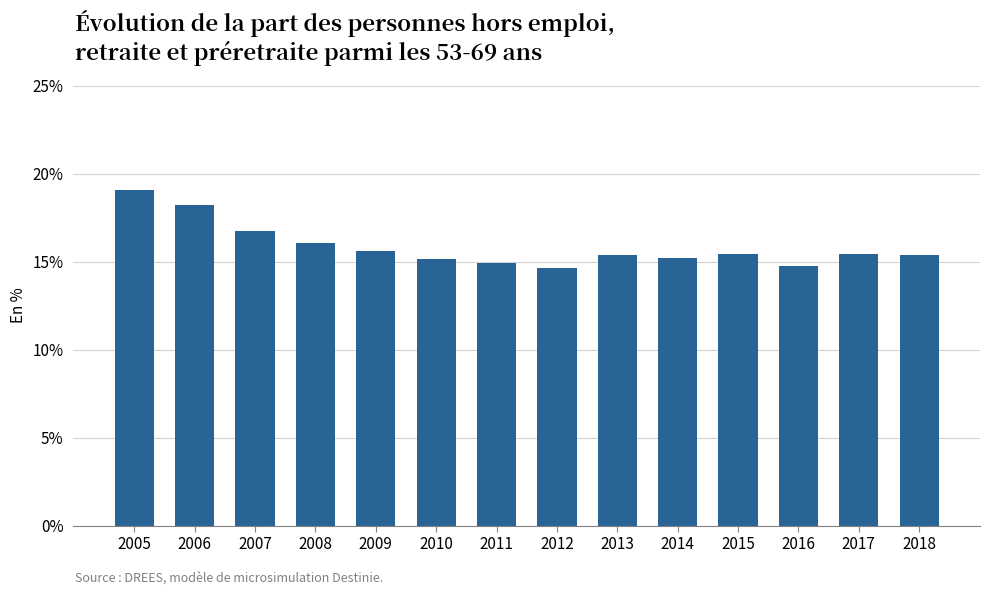

Which label corresponds to the largest value in the chart?

2005